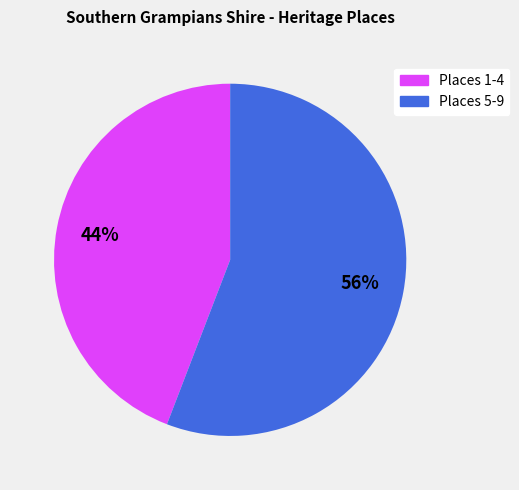

To the nearest percent, what is the combined percentage of Places 5-9 and Places 1-4?

100%